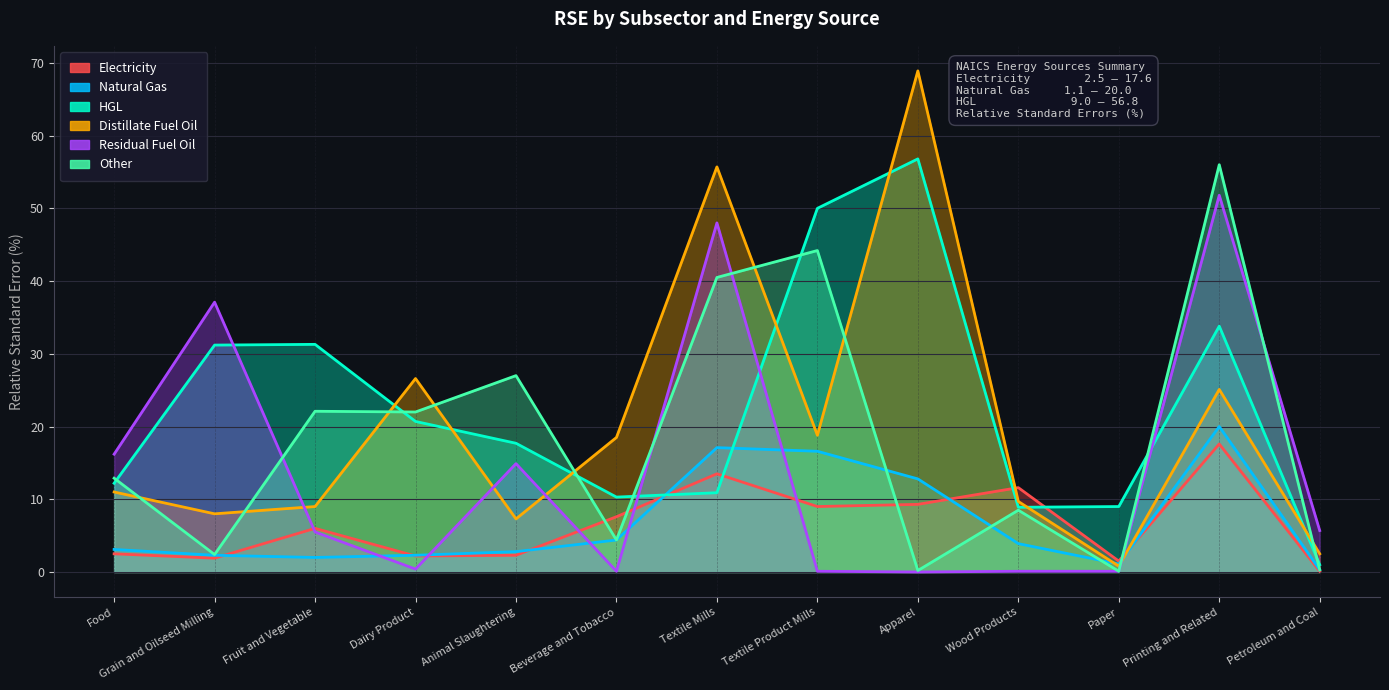

At Beverage and Tobacco, list the series in order from largest to smallest.

Distillate Fuel Oil, HGL, Electricity, Natural Gas, Other, Residual Fuel Oil